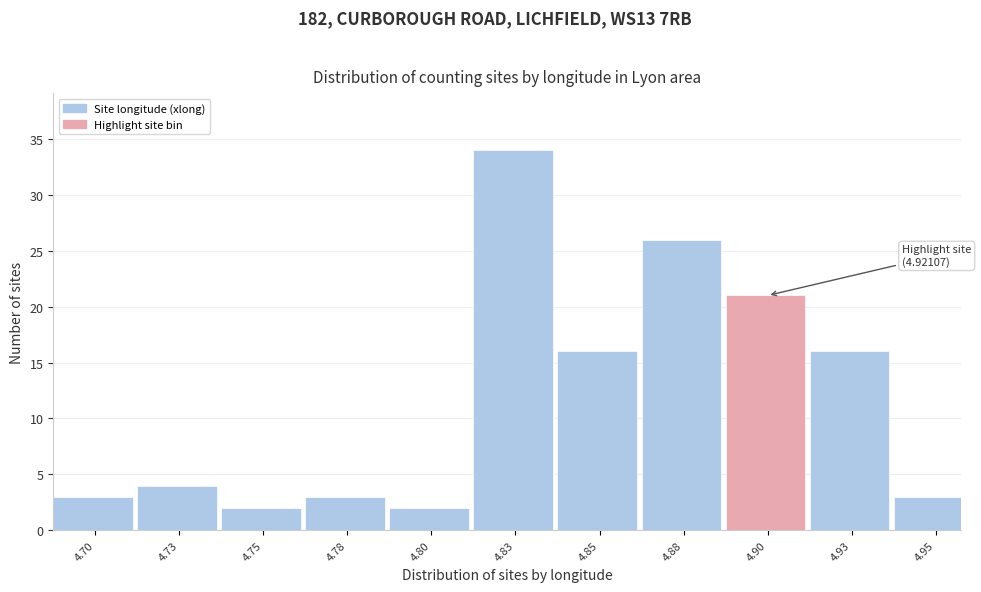

Reading left to right, what are all the values shown in this chart?

3	4	2	3	2	34	16	26	21	16	3